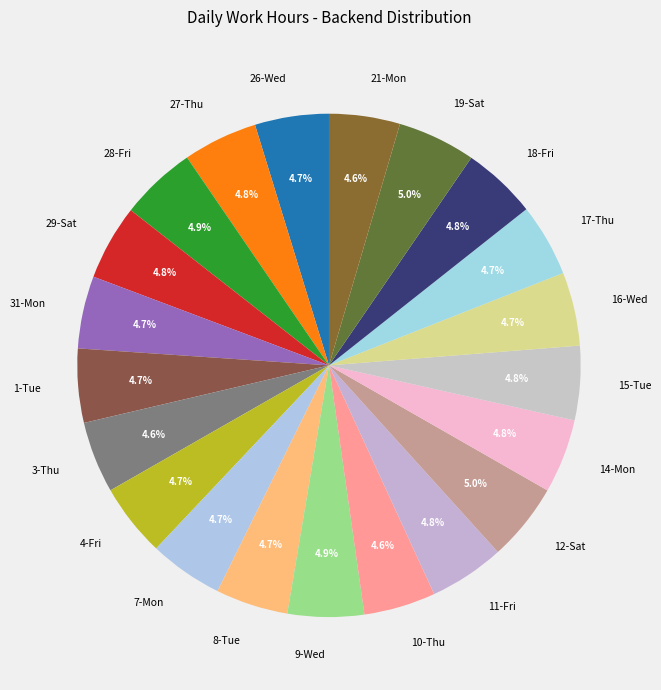

What portion of the pie excludes 15-Tue?

95.2%